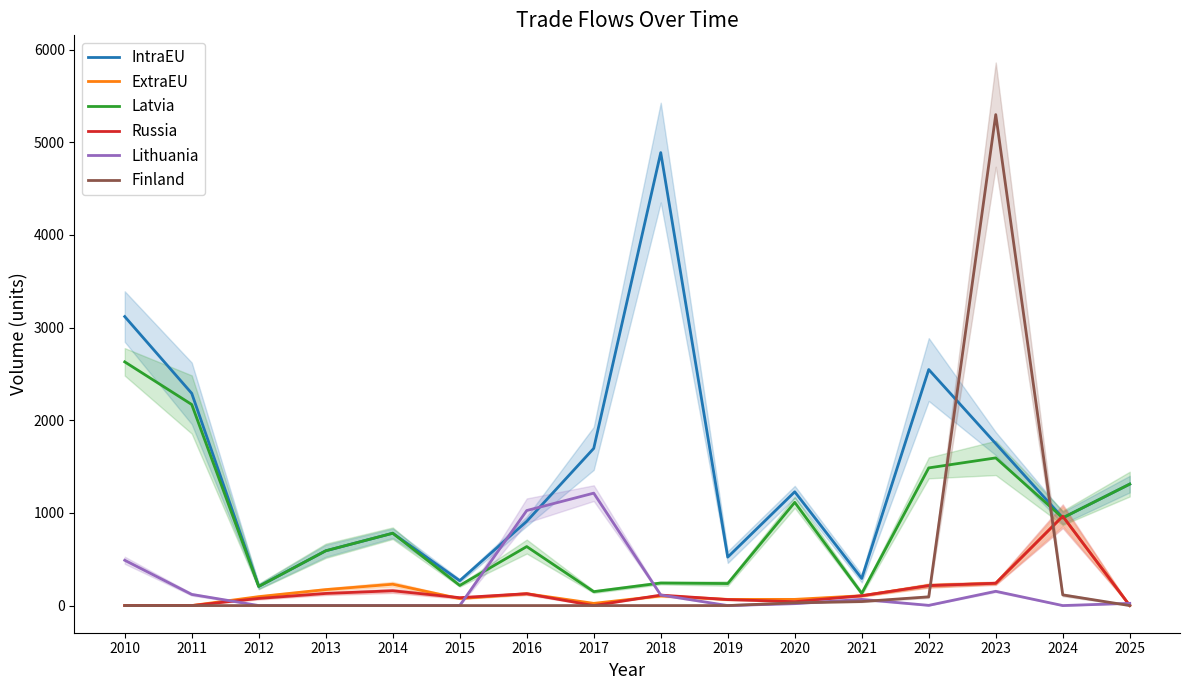

What is the value of the IntraEU point at the 10th from the left?

522.9